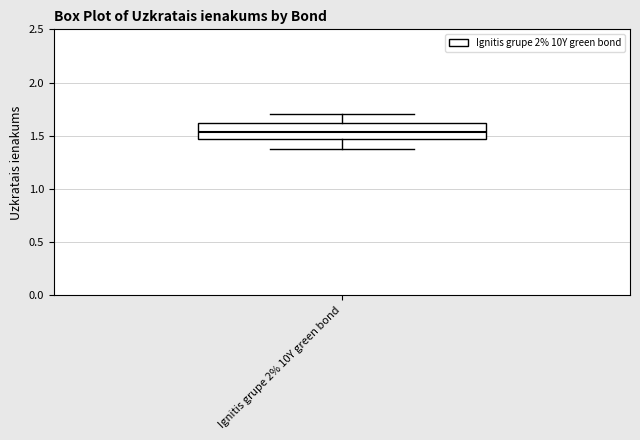

Transcribe this box plot: give where the median line is, the range the box spans, and where the two whiskers end, as read against the y-axis. The values are not printed on the chart, so give them approximately, as read against the axis.

median 1.55, box 1.45 to 1.60, whiskers 1.35 to 1.70